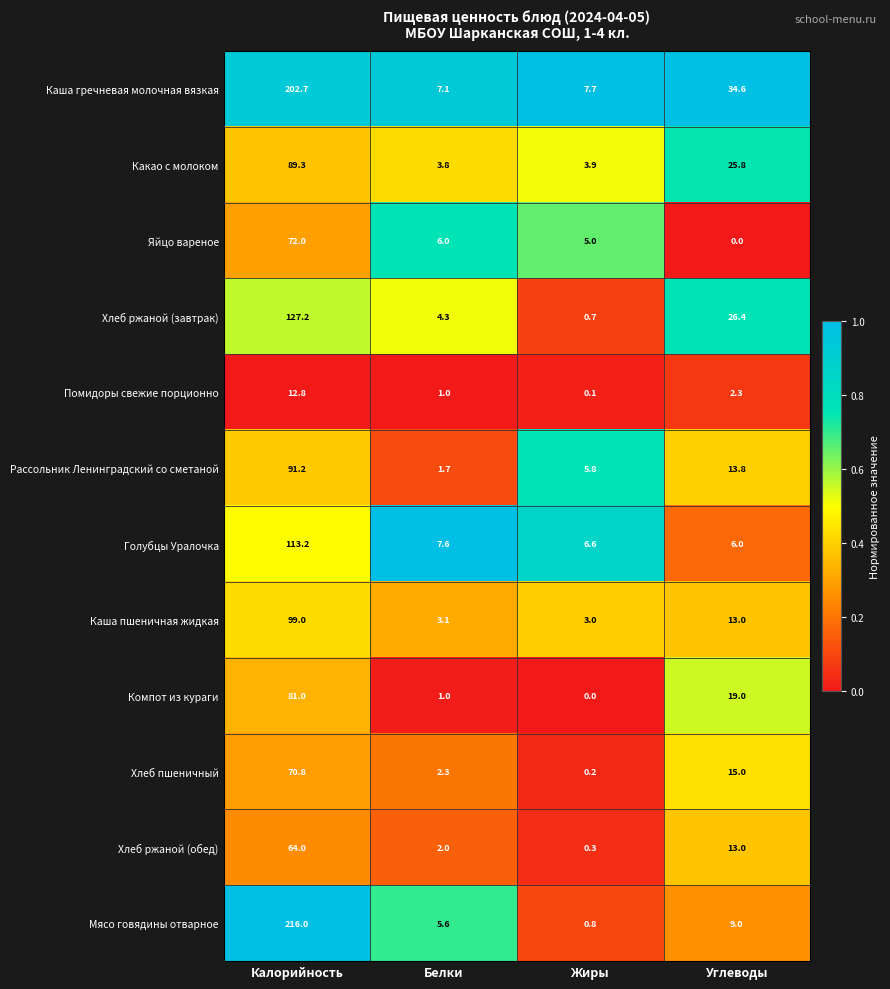

The Яйцо вареное series shows 72.0 at Калорийность. True or false?

True